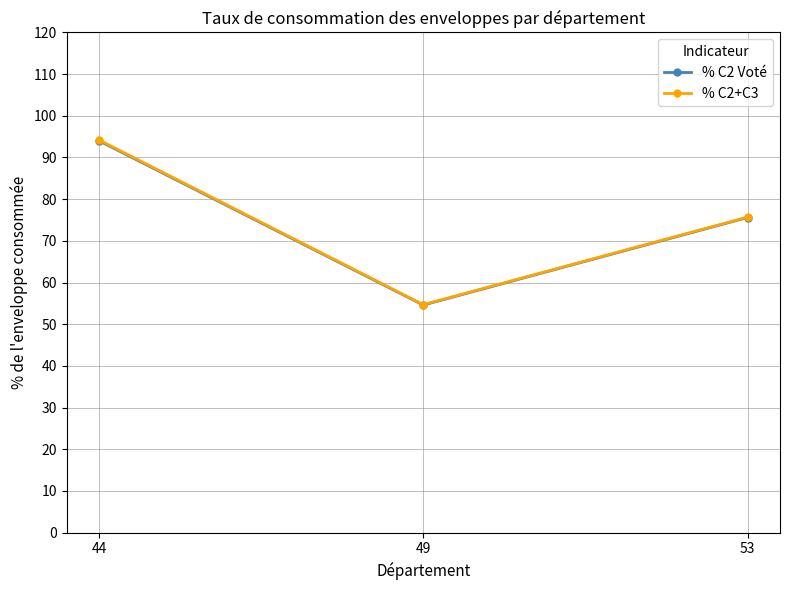

What is the value of the % C2 Voté point at the 3rd from the left?

75.6